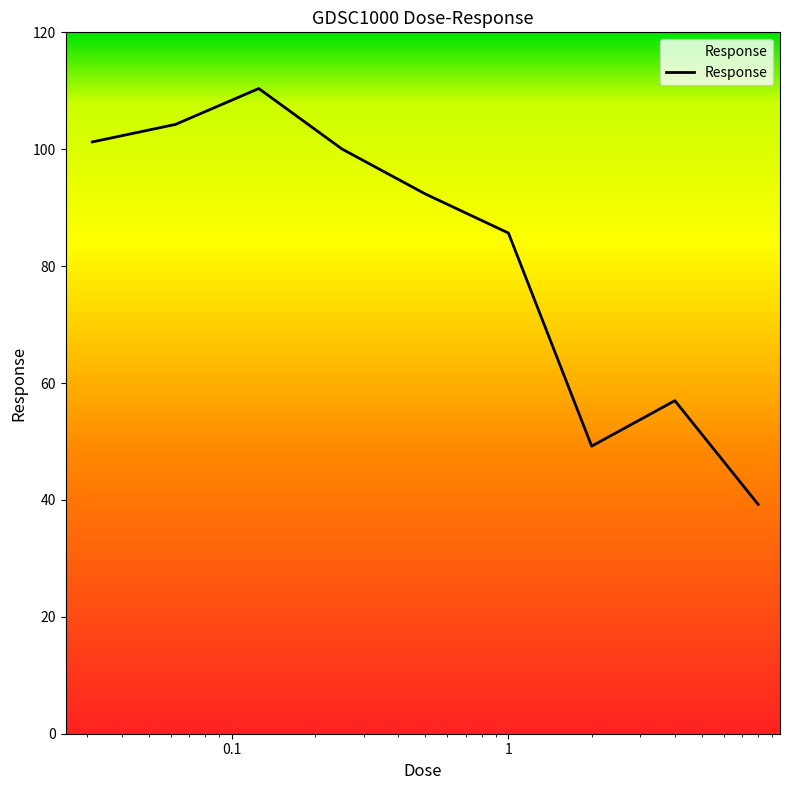

What is the greatest value displayed?

110.4